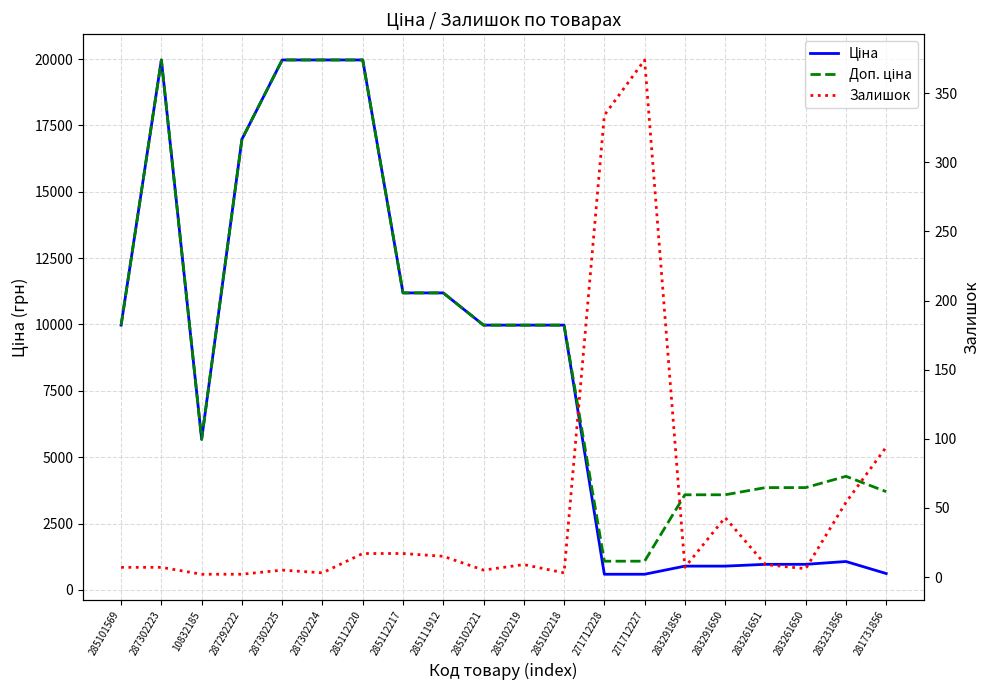

List the series in order of their peak value, lowest first.

Залишок, Ціна, Доп. ціна